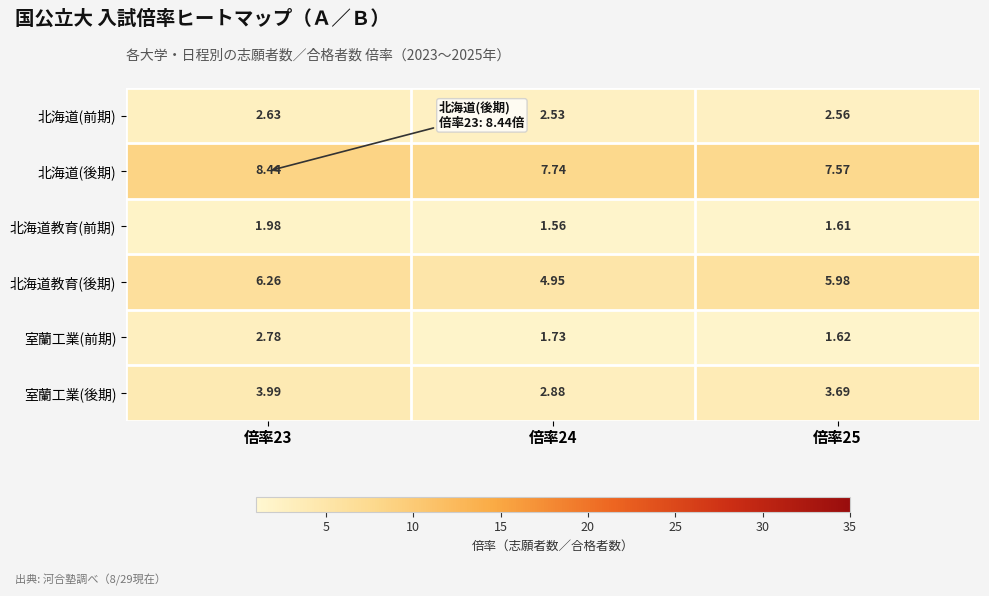

List the series in order of their peak value, highest first.

北海道(後期), 北海道教育(後期), 室蘭工業(後期), 室蘭工業(前期), 北海道(前期), 北海道教育(前期)